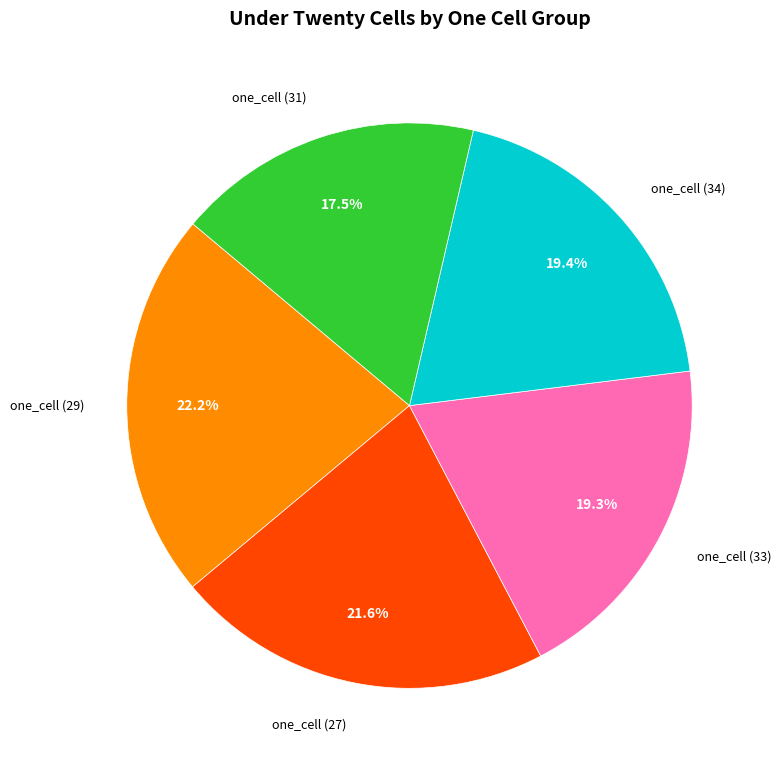

How much of the chart is everything except one_cell (31)?

82.5%